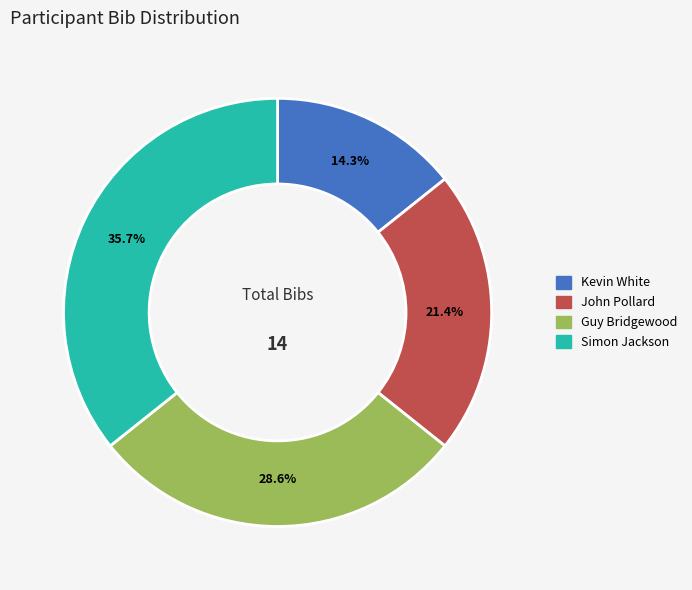

Between Guy Bridgewood and Simon Jackson, which is larger?

Simon Jackson